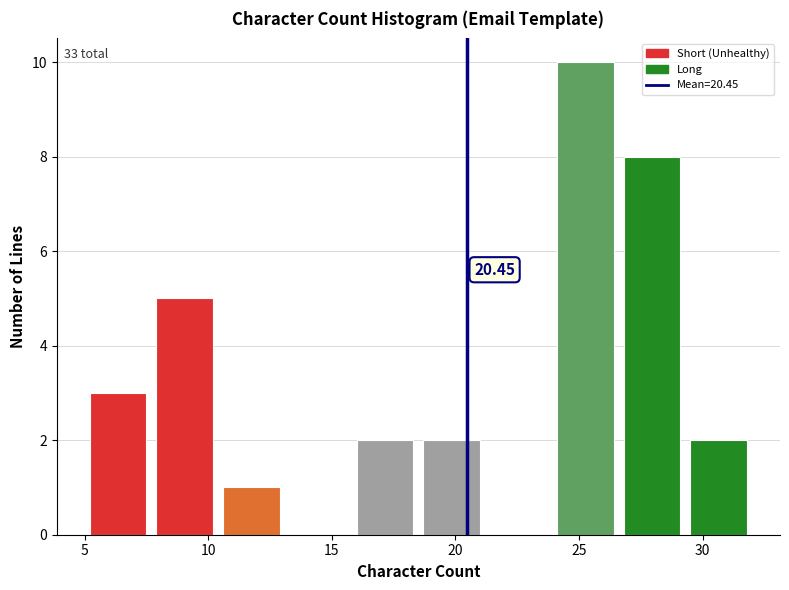

Which range on the x-axis has the tallest bar?

23.9 to 26.6